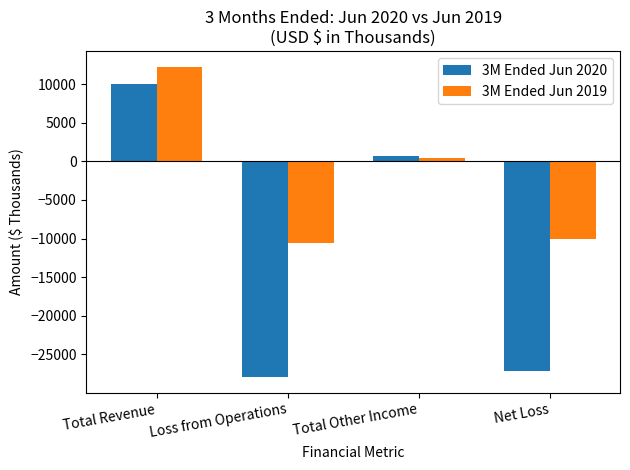

Reading left to right, what are all the values shown in this chart?

3M Ended Jun 2020: 10025	-27984	711	-27215
3M Ended Jun 2019: 12281	-10561	442	-10119